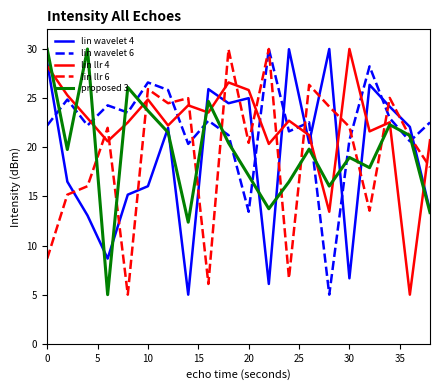

Does the chart have visible grid lines?

No